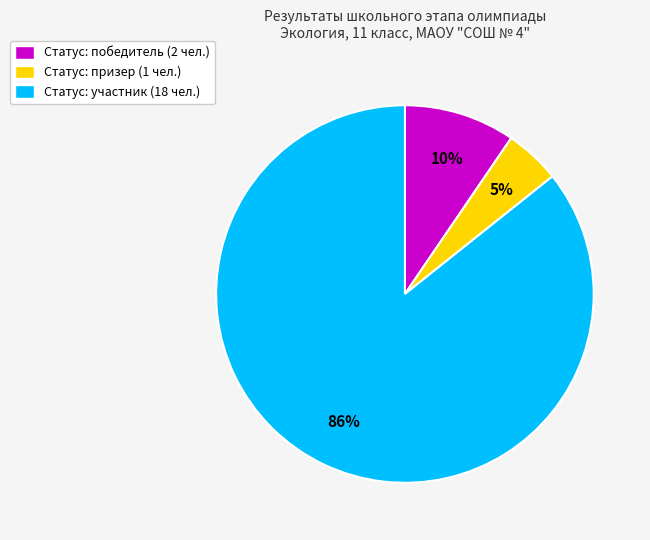

To the nearest percent, what is the average slice percentage?

33%